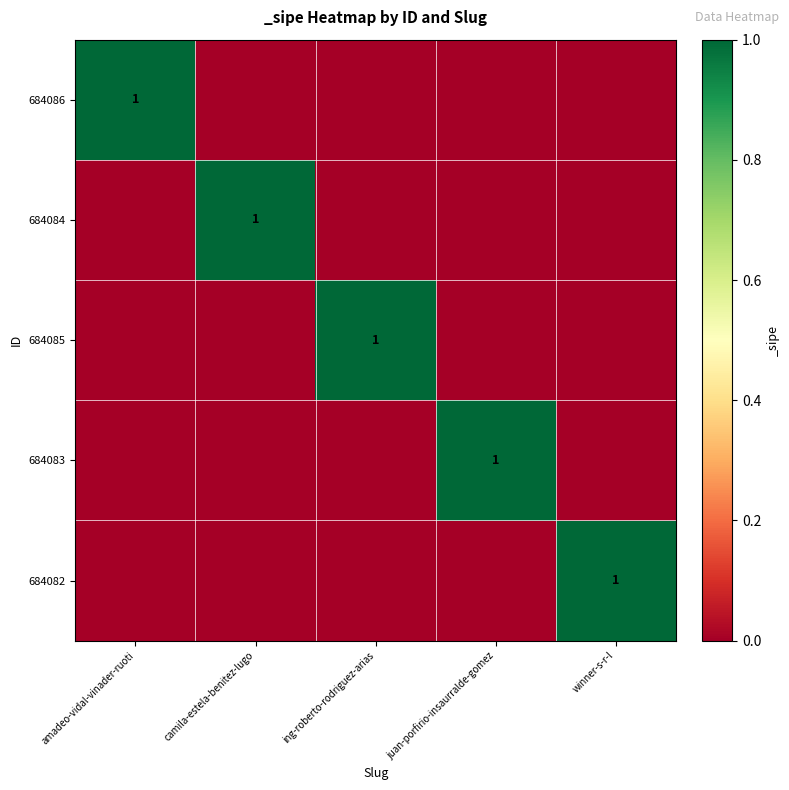

The 684085 series shows 2 at ing-roberto-rodriguez-arias. True or false?

False